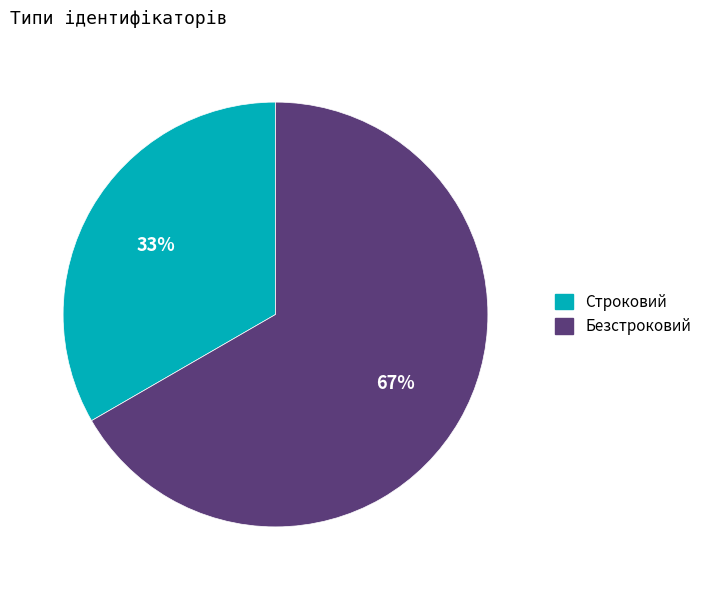

Which category has the smallest portion of the pie?

Строковий